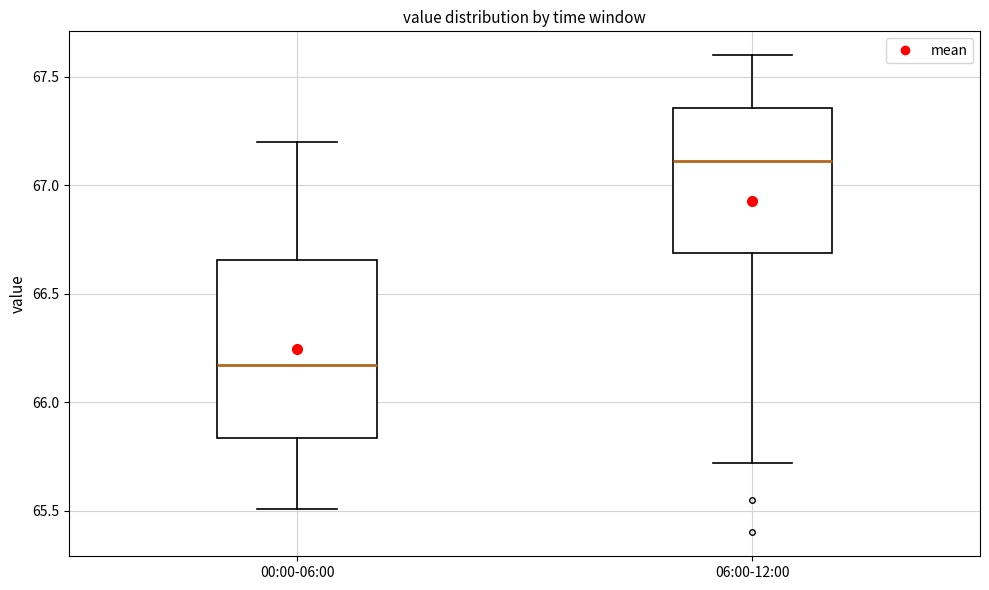

Reading left to right, read every box against the y-axis: the position of its median line, the range the box covers, and the ends of its whiskers. The values are not printed on the chart, so give them approximately, as read against the axis.

00:00-06:00: median 66.15, box 65.85 to 66.65, whiskers 65.50 to 67.20
06:00-12:00: median 67.10, box 66.70 to 67.35, whiskers 65.70 to 67.60